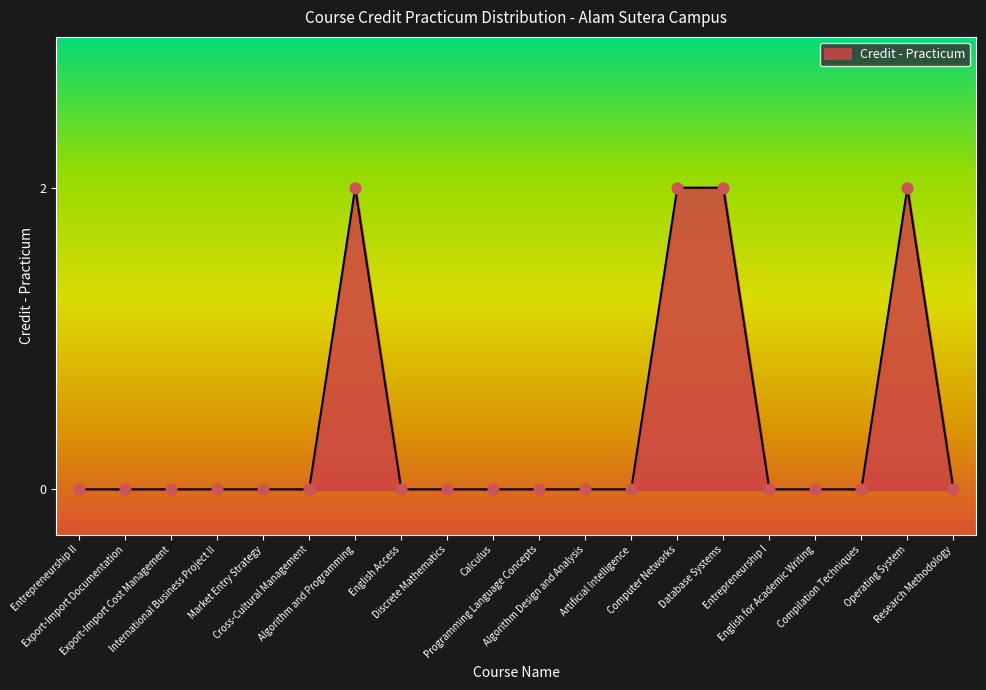

What is the change in value from Export-Import Documentation to Computer Networks?

+2